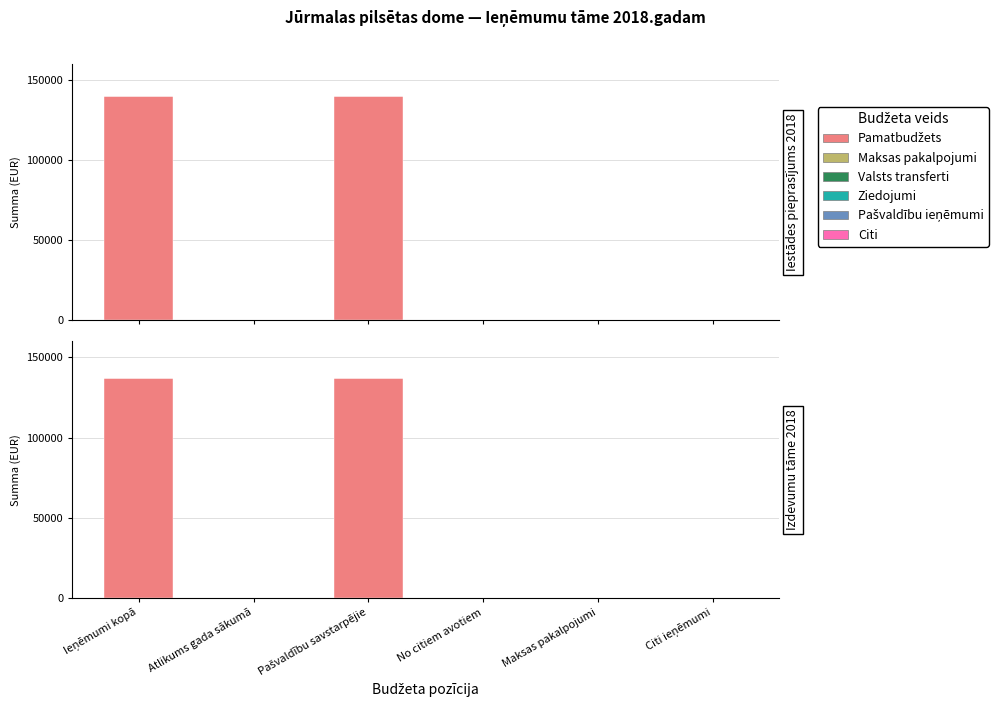

Is the value of Pamatbudžets at Maksas pakalpojumi greater than the value of Citi at Maksas pakalpojumi?

No